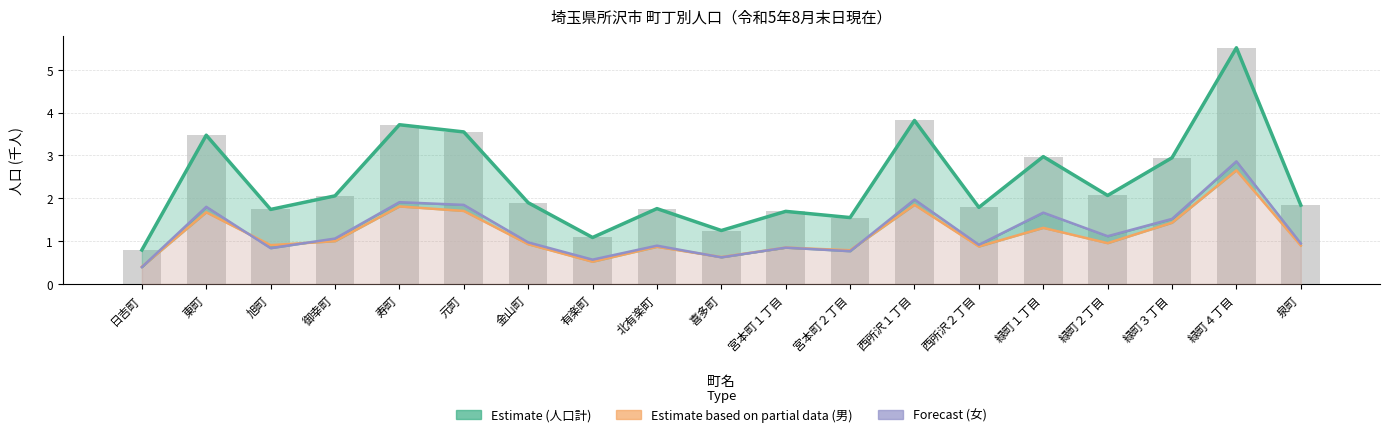

What is the average value of the 人口（計）(棒) series?

2.4